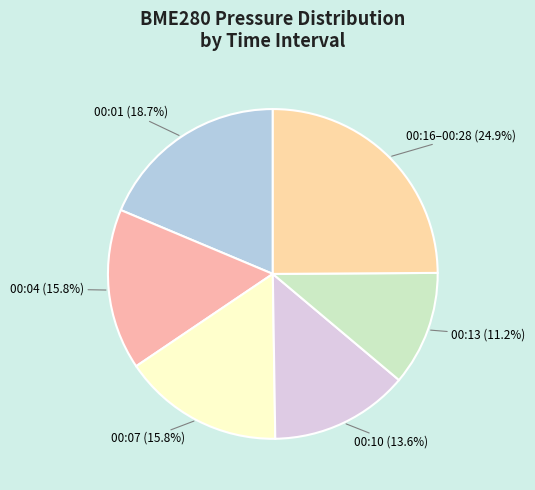

How many slices are in this pie chart?

6